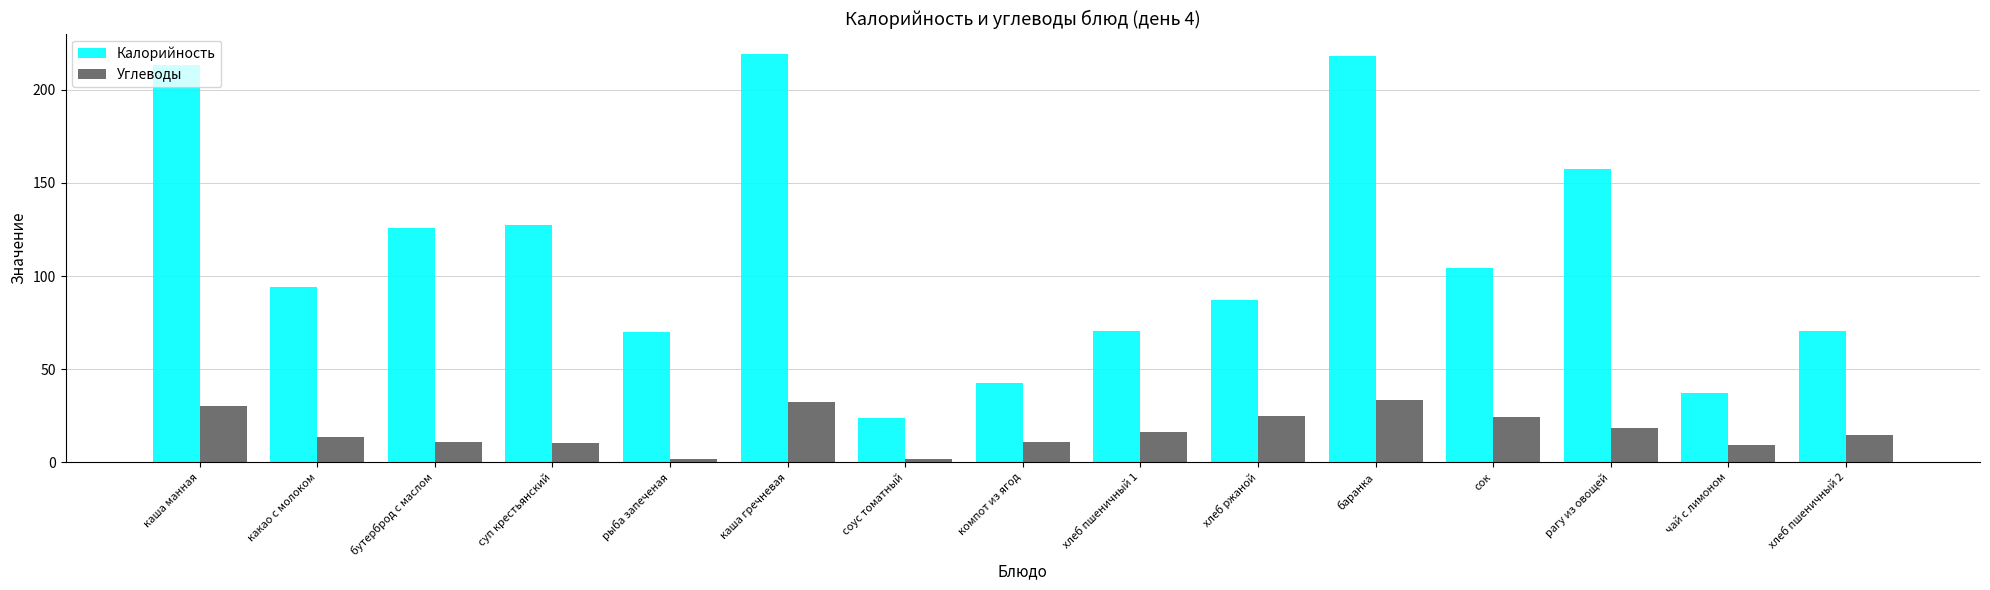

How many groups of bars are there?

15